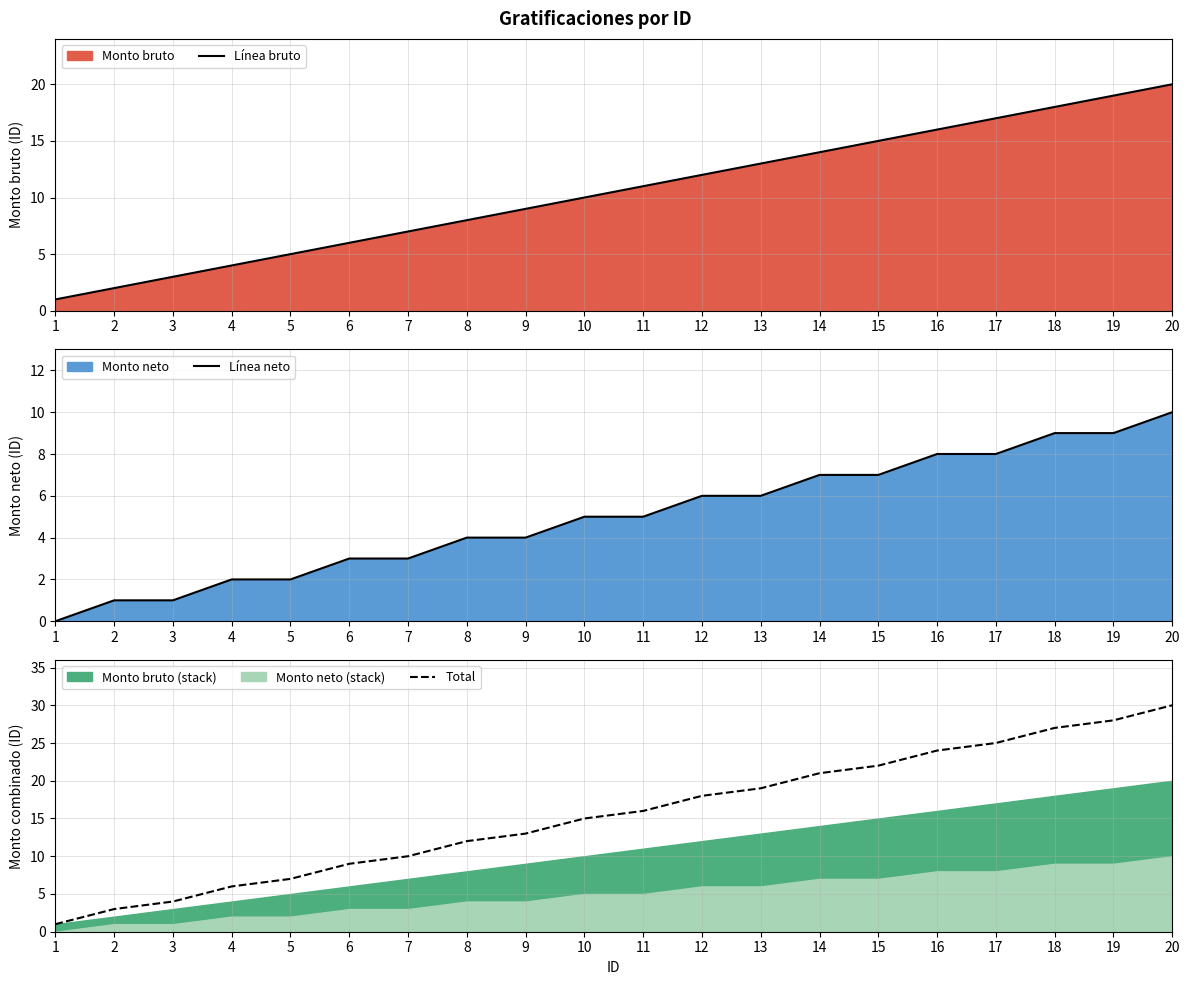

True or false: Total and Línea neto cross at least once.

False